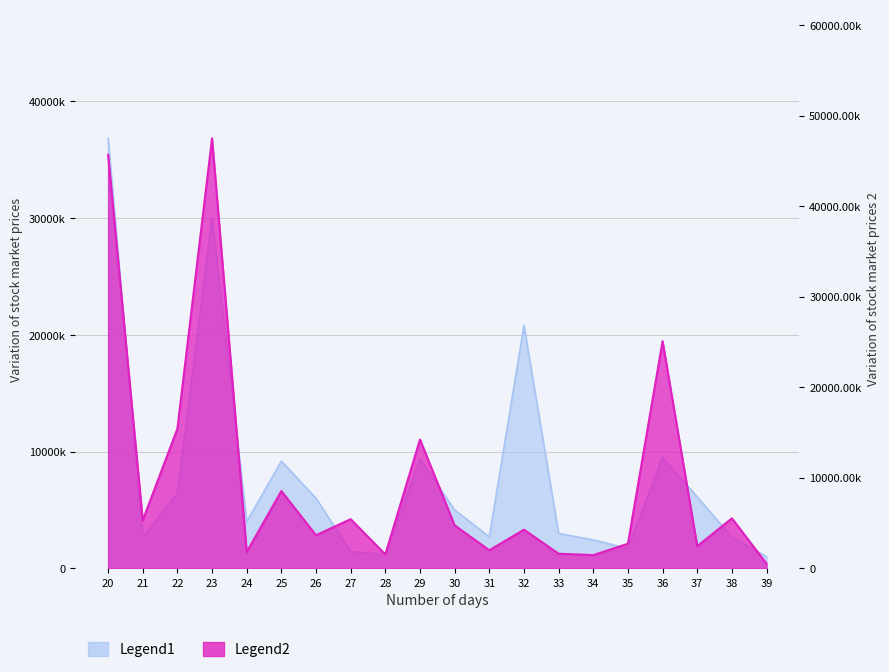

Count the number of categories in the chart.

20